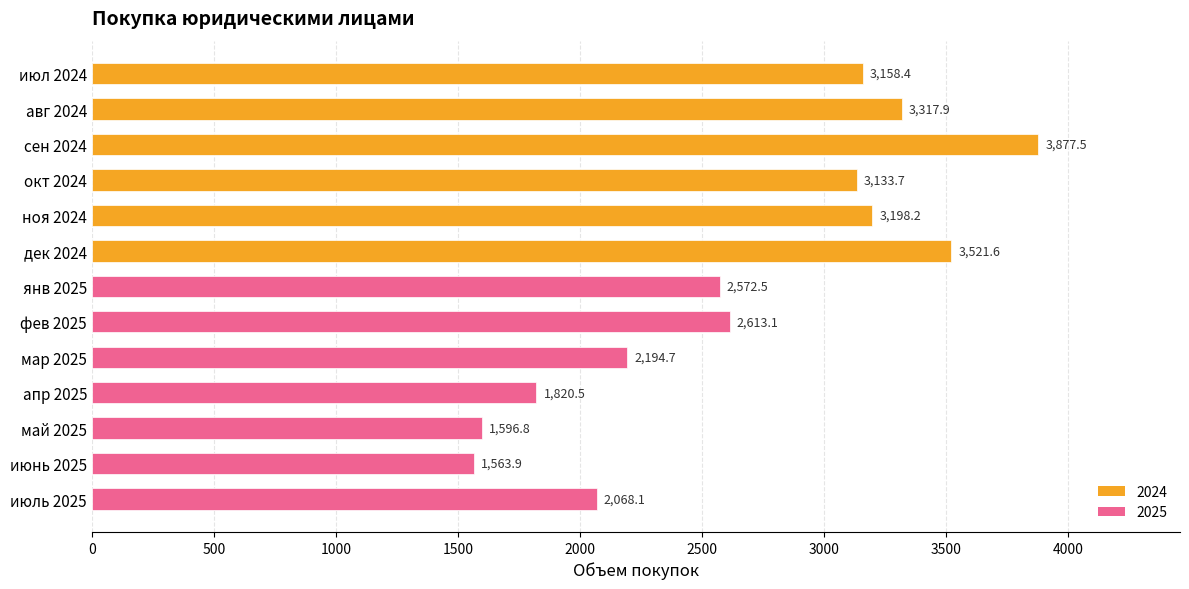

What is the change in value from сен 2024 to окт 2024?

-743.8